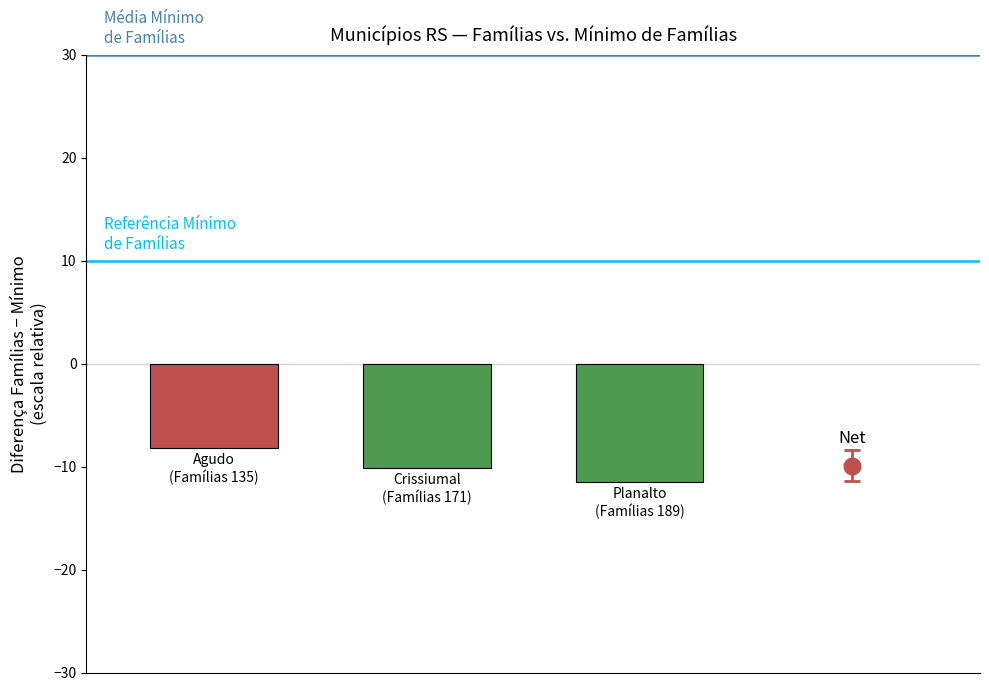

Are the bars grouped side by side (vs. stacked)?

Yes